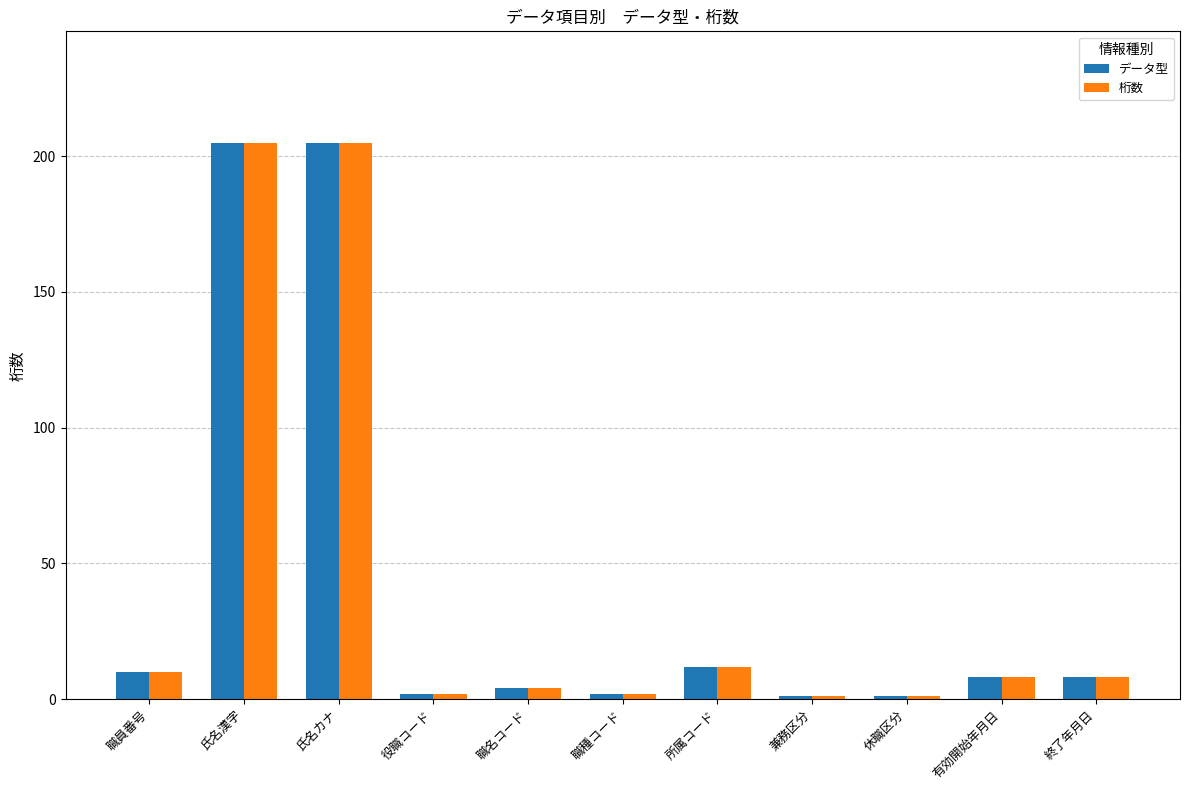

What is the sum of all データ型 values?

458